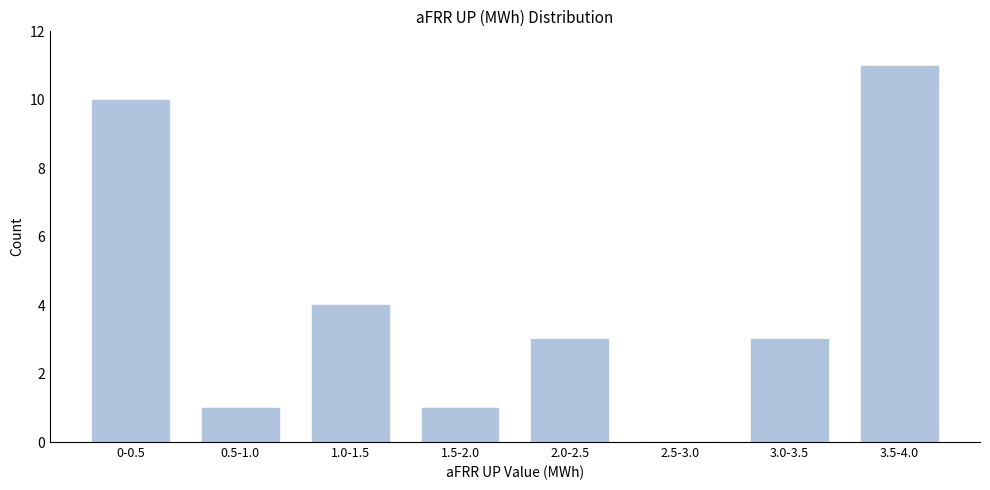

Reading left to right, transcribe all the data shown in this chart.

0-0.5=10	0.5-1.0=1	1.0-1.5=4	1.5-2.0=1	2.0-2.5=3	2.5-3.0=0	3.0-3.5=3	3.5-4.0=11